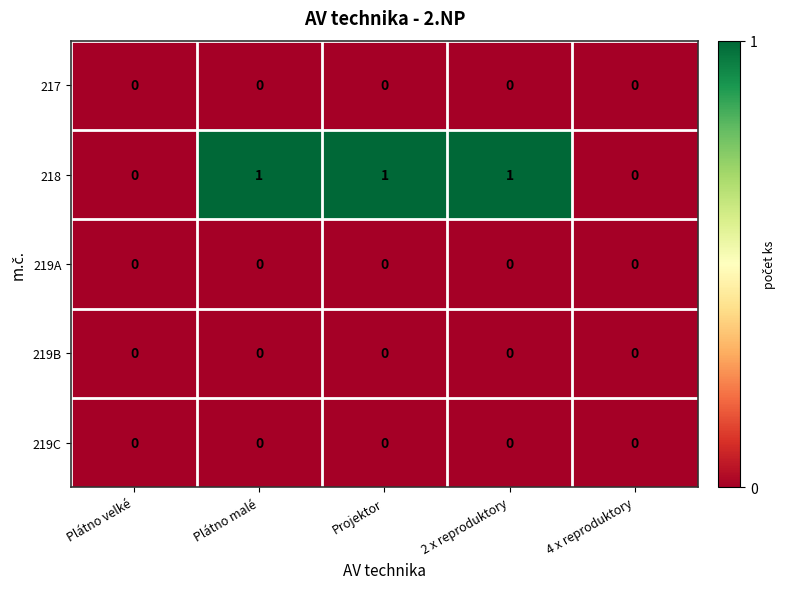

Is it true that 219C equals 0 at Projektor?

True